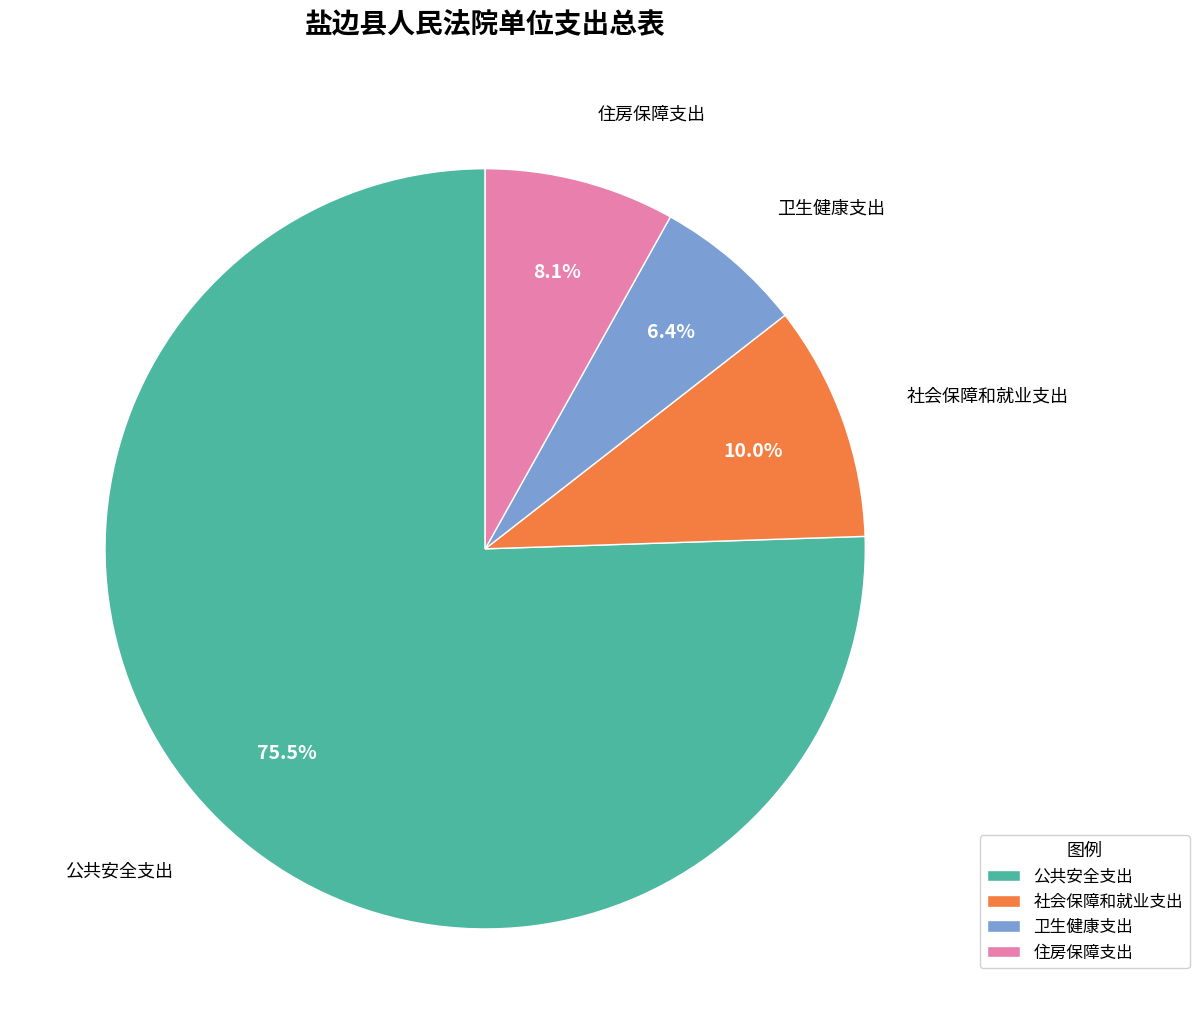

What is the largest slice in the pie chart?

公共安全支出